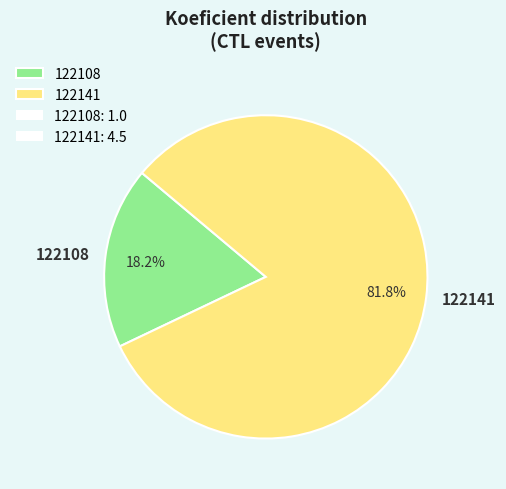

To the nearest percent, what is the difference between the 122108 and 122141 slice percentages?

64%